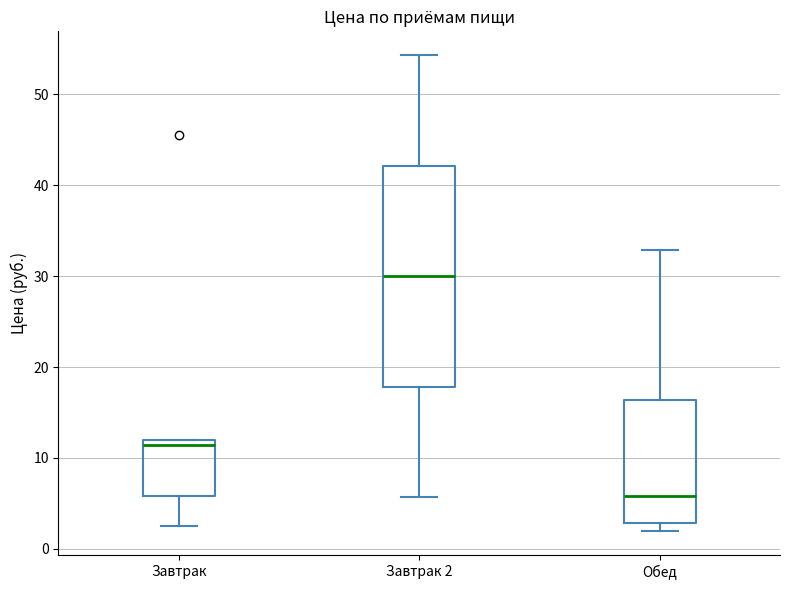

Which box is the tallest, from its lower edge to its upper edge?

Завтрак 2